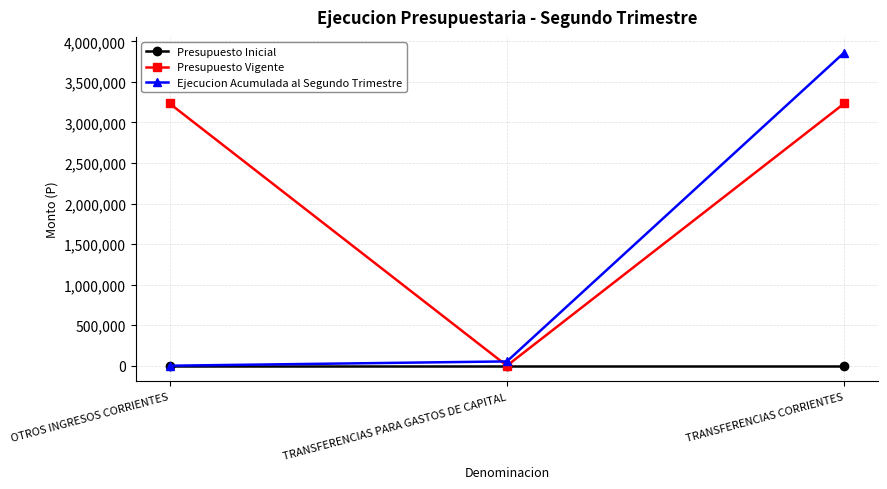

Rank the series by their average value, from lowest to highest.

Presupuesto Inicial, Ejecucion Acumulada al Segundo Trimestre, Presupuesto Vigente